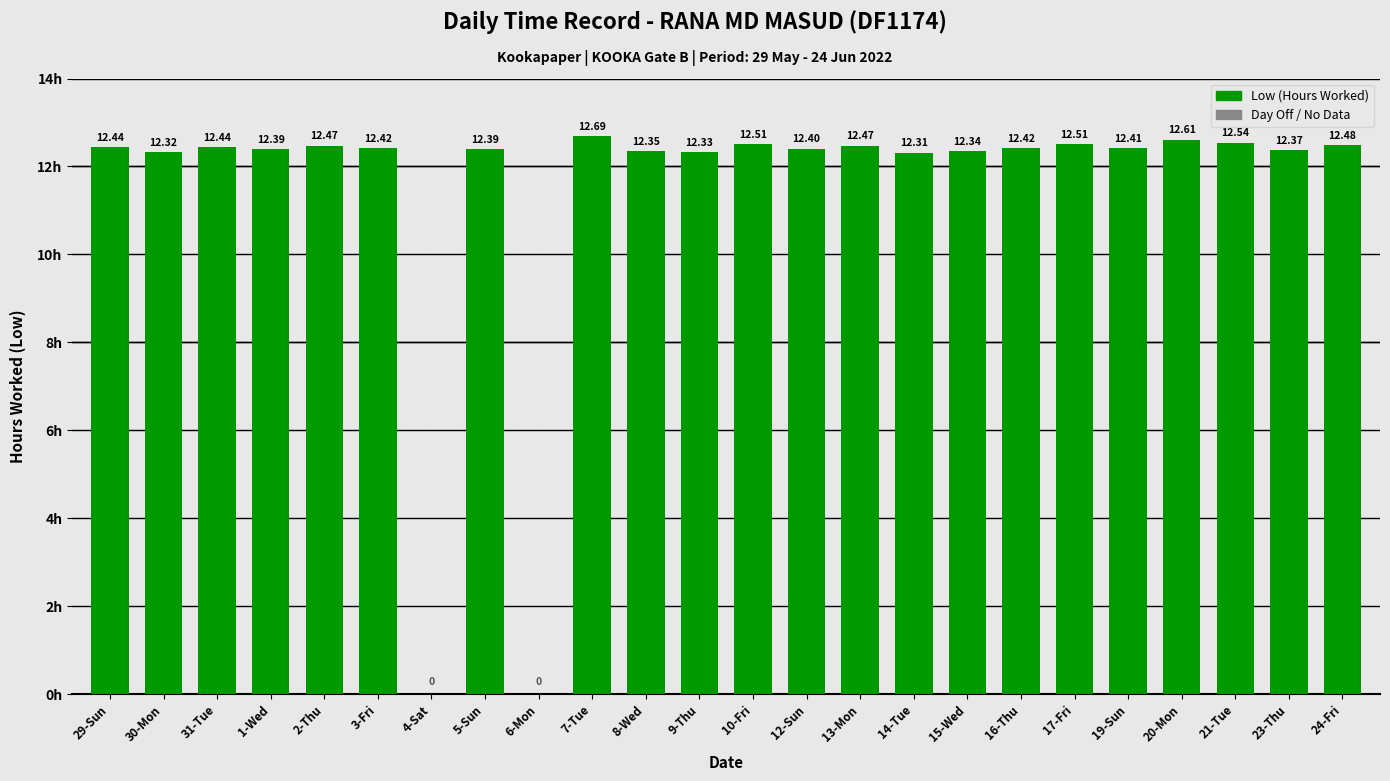

What is the sum of the values at 23-Thu and 21-Tue?

24.9